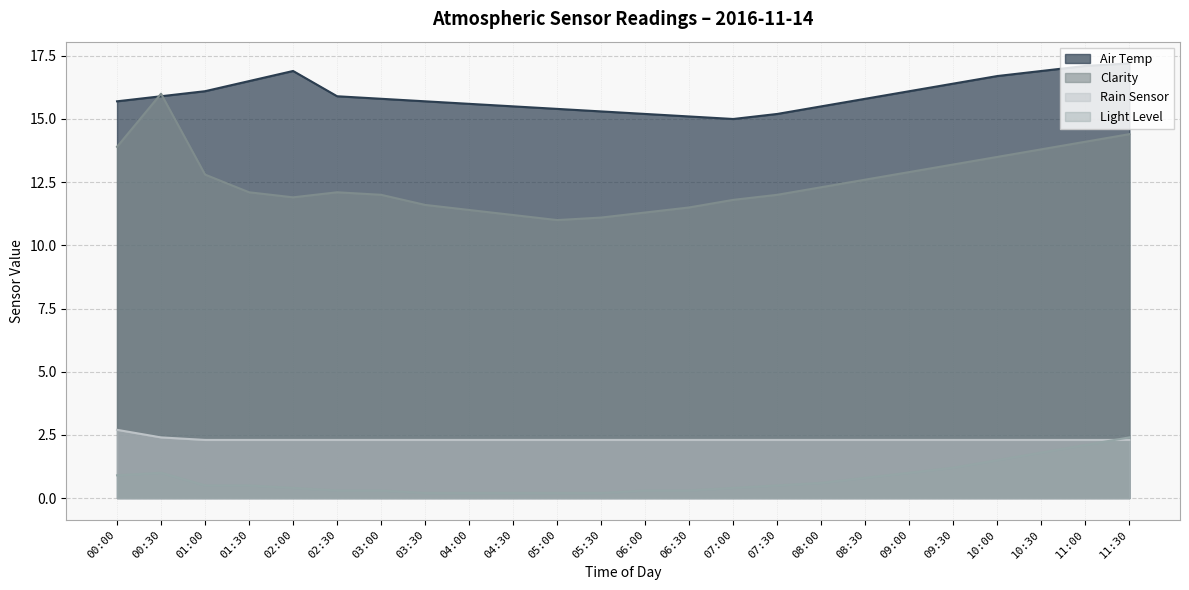

Is it true that Rain Sensor equals 2.3 at 04:00?

True